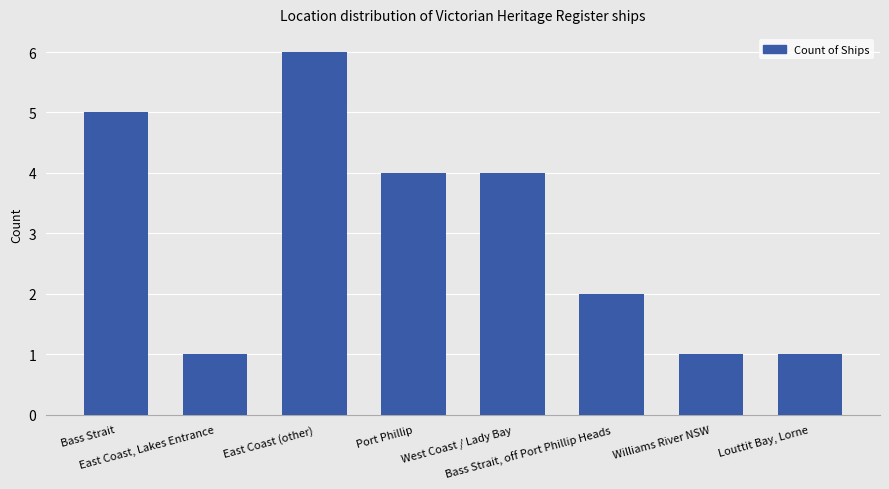

How many values are between 1 and 5?

7